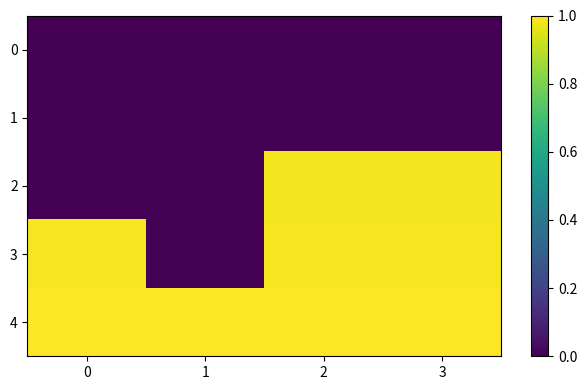

Reading left to right, extract all data points from this chart.

0: 0=0.0	1=0.0	2=0.0	3=0.0
1: 0=0.0	1=0.0	2=0.0	3=0.0
2: 0=0.0	1=0.0	2=1.0	3=1.0
3: 0=1.0	1=0.0	2=1.0	3=1.0
4: 0=1.0	1=1.0	2=1.0	3=1.0